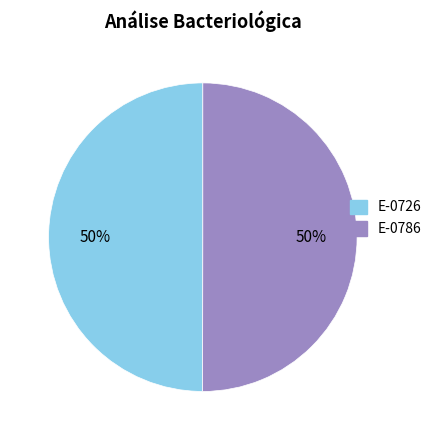

What percentage is the E-0786 slice, to the nearest percent?

50%